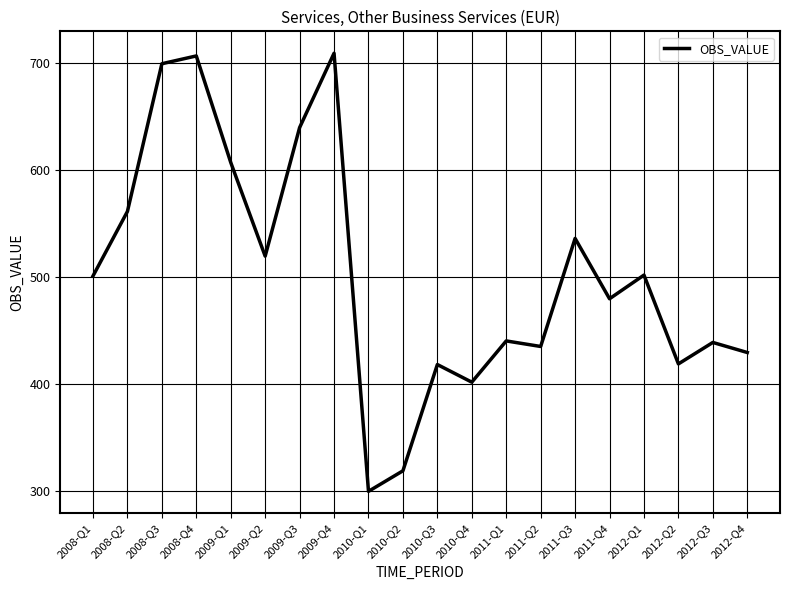

Which label corresponds to the smallest value in the chart?

2010-Q1